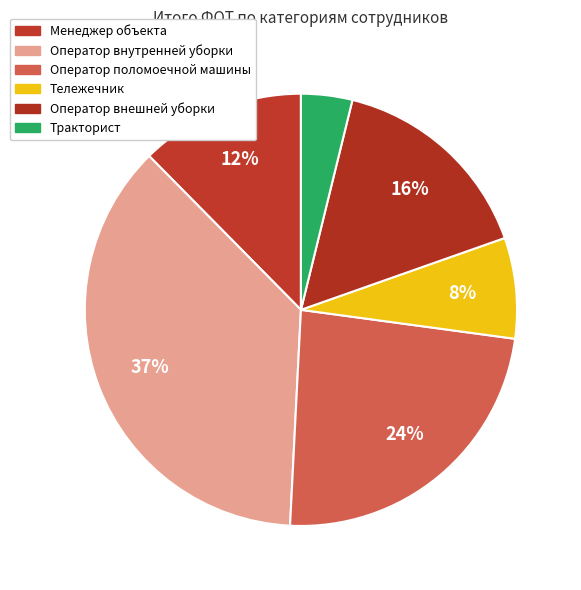

Is it true that Оператор внешней уборки is 7% of the pie?

False